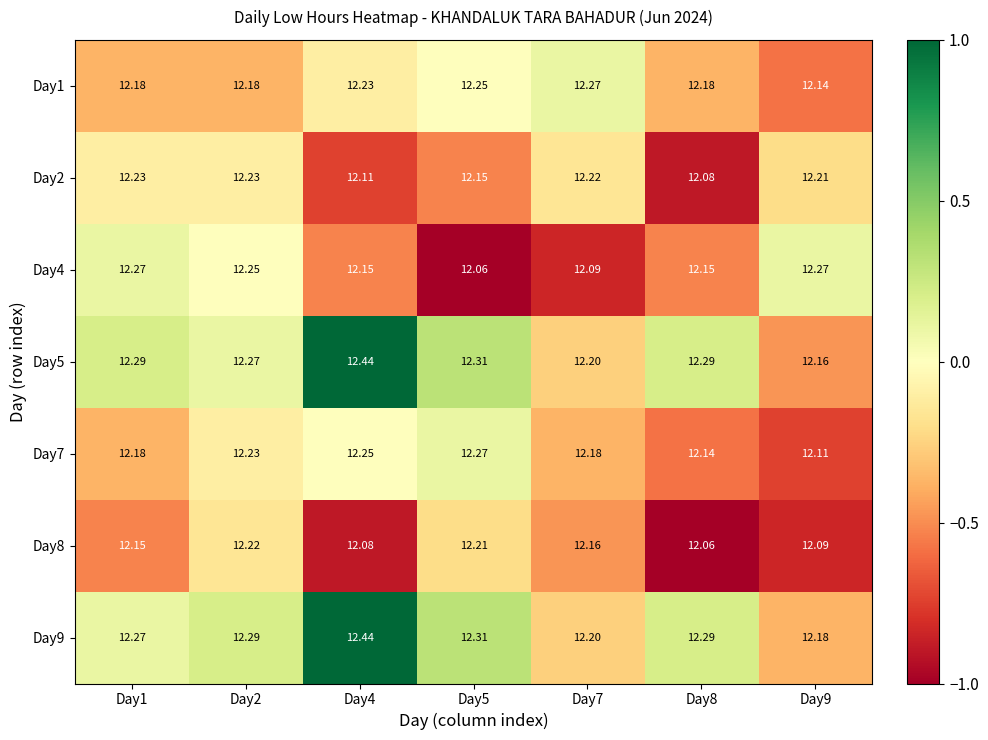

How many distinct data groups are displayed?

7